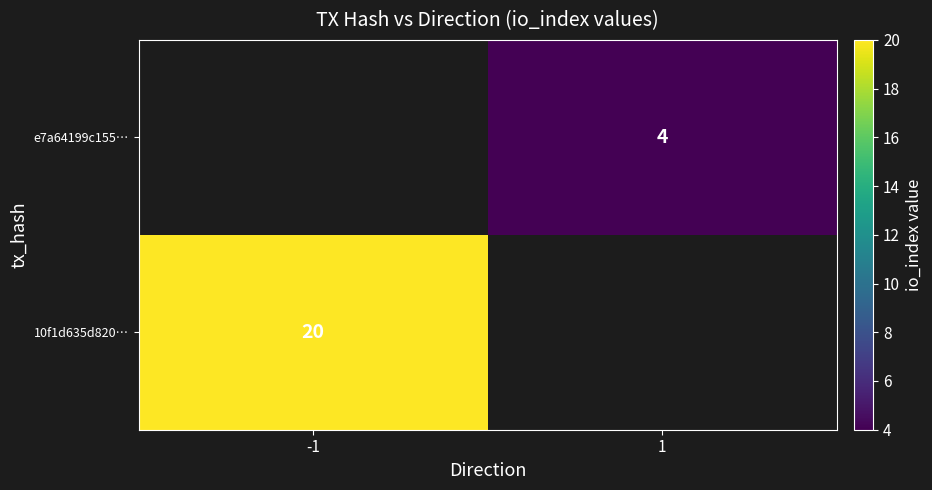

At how many categories does at least one series exceed 14?

1